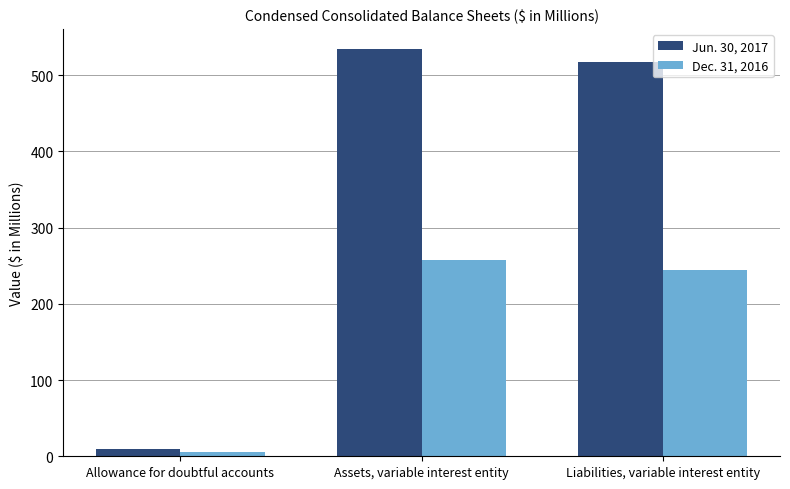

How many bars are there in each group?

2